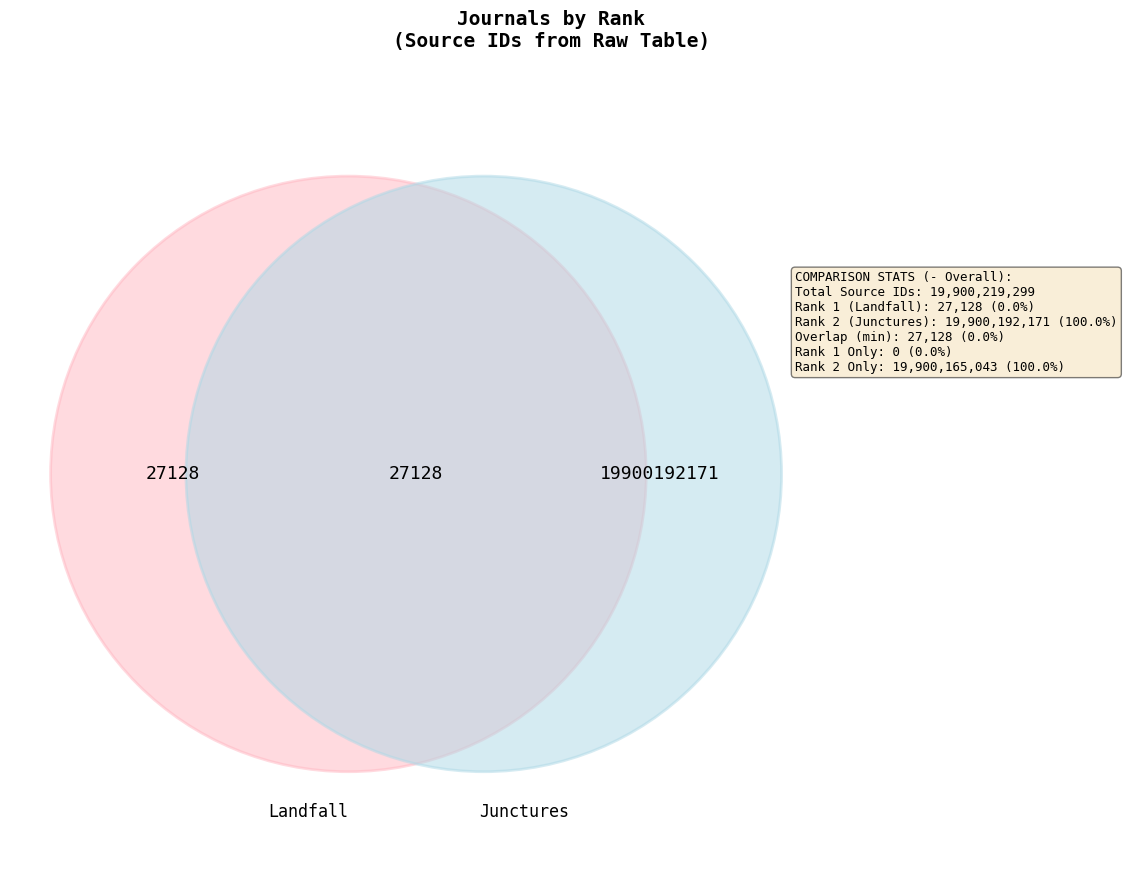

To the nearest percent, what is the difference between the 2 and 1 slice percentages?

100%